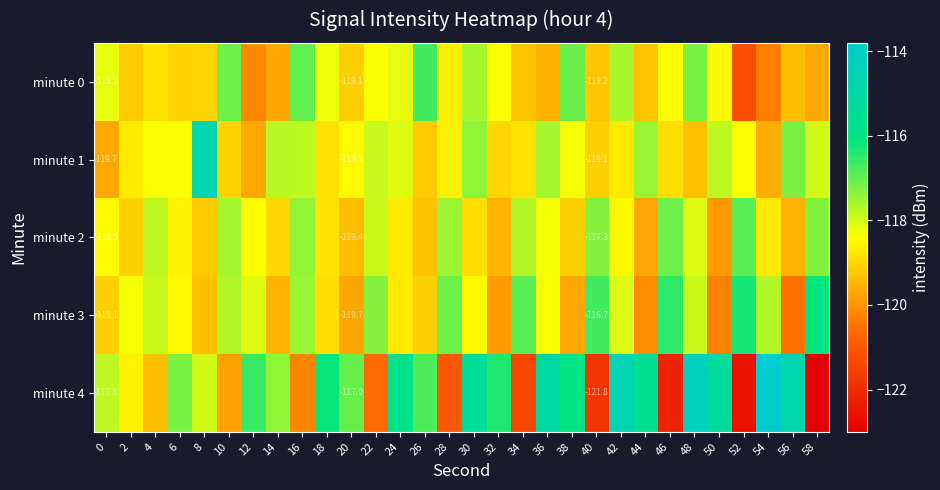

What is the sum of all minute 4 values?

-3534.4